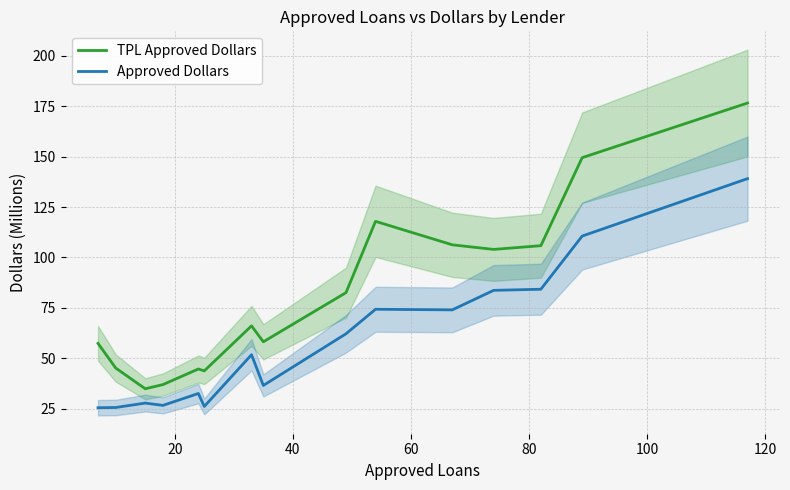

True or false: TPL Approved Dollars and Approved Dollars cross at least once.

False